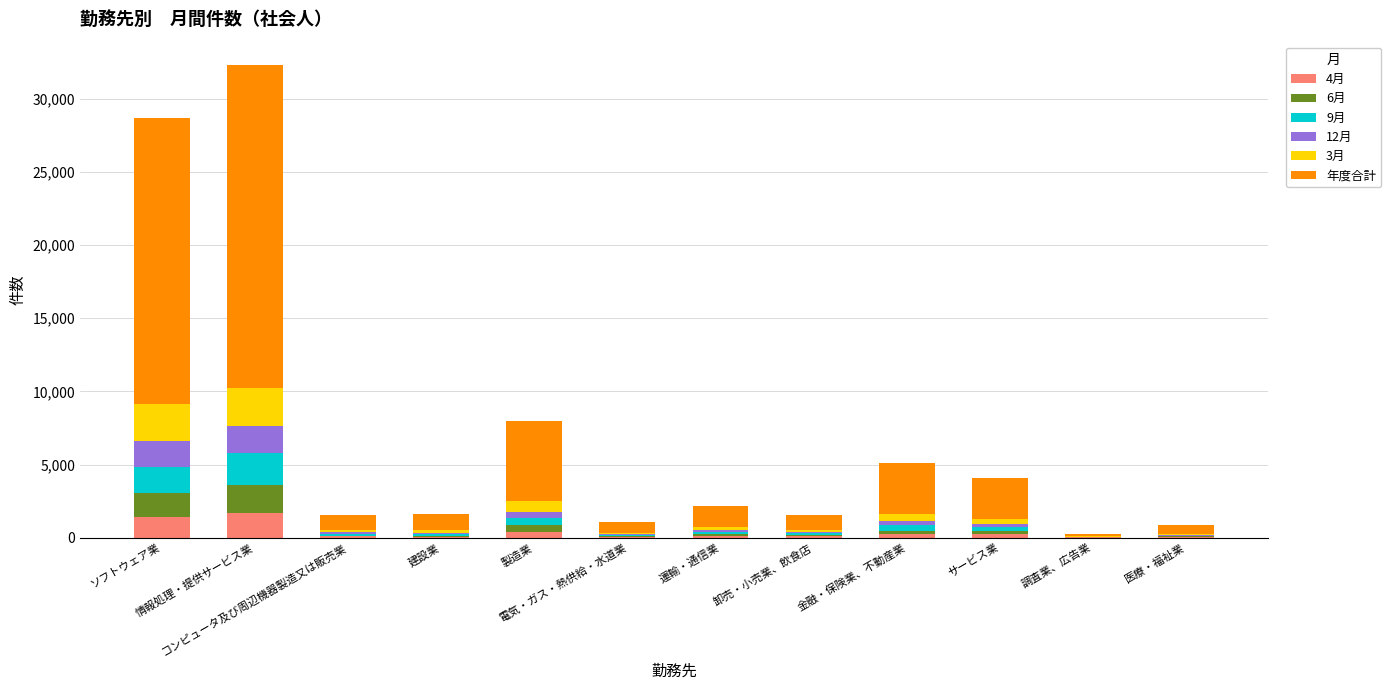

Count the number of data series in this chart.

6